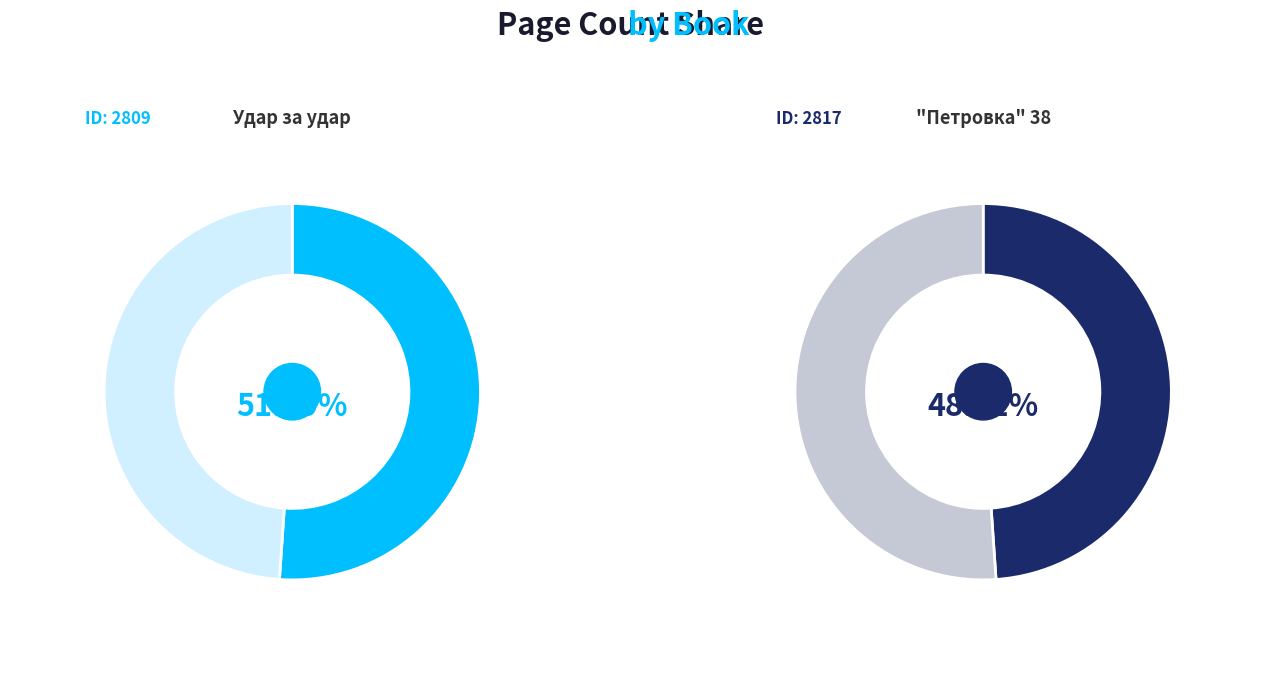

How much of the chart is everything except 2809?

48.9%